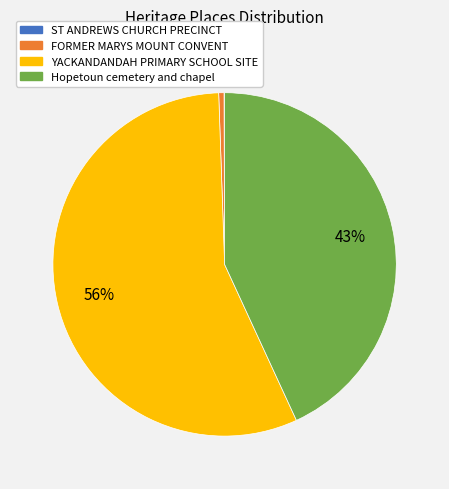

Is there any slice that represents more than half of the pie?

Yes